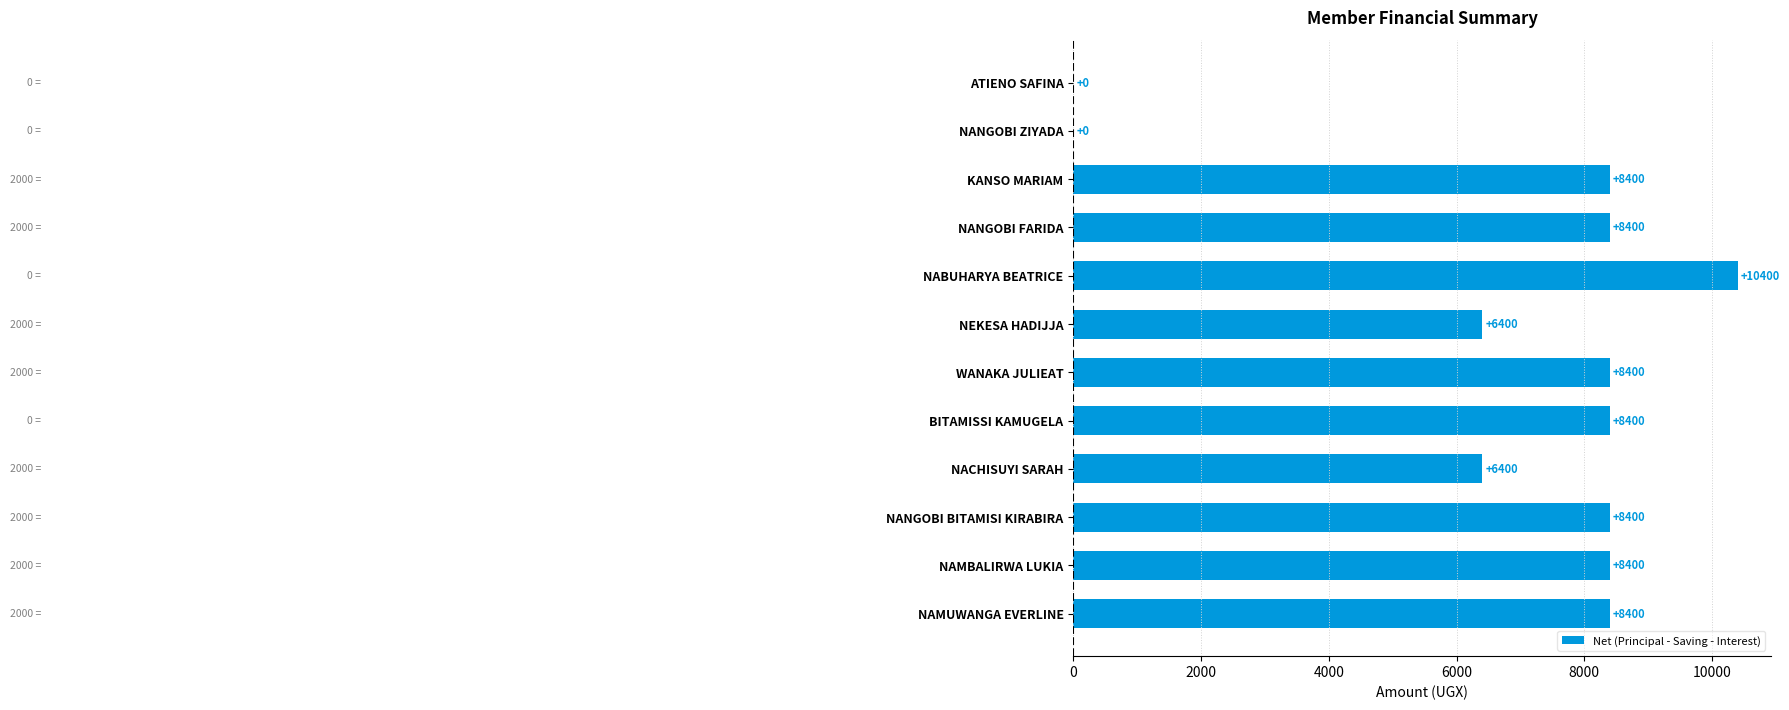

Which has a higher value, NABUHARYA BEATRICE or WANAKA JULIEAT?

NABUHARYA BEATRICE